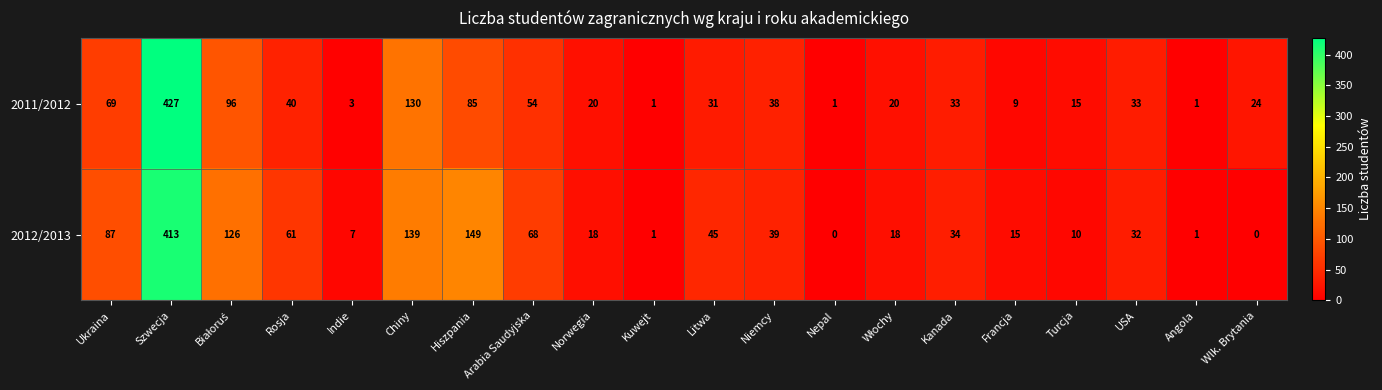

The value of 2012/2013 at Indie is 7. True or false?

True